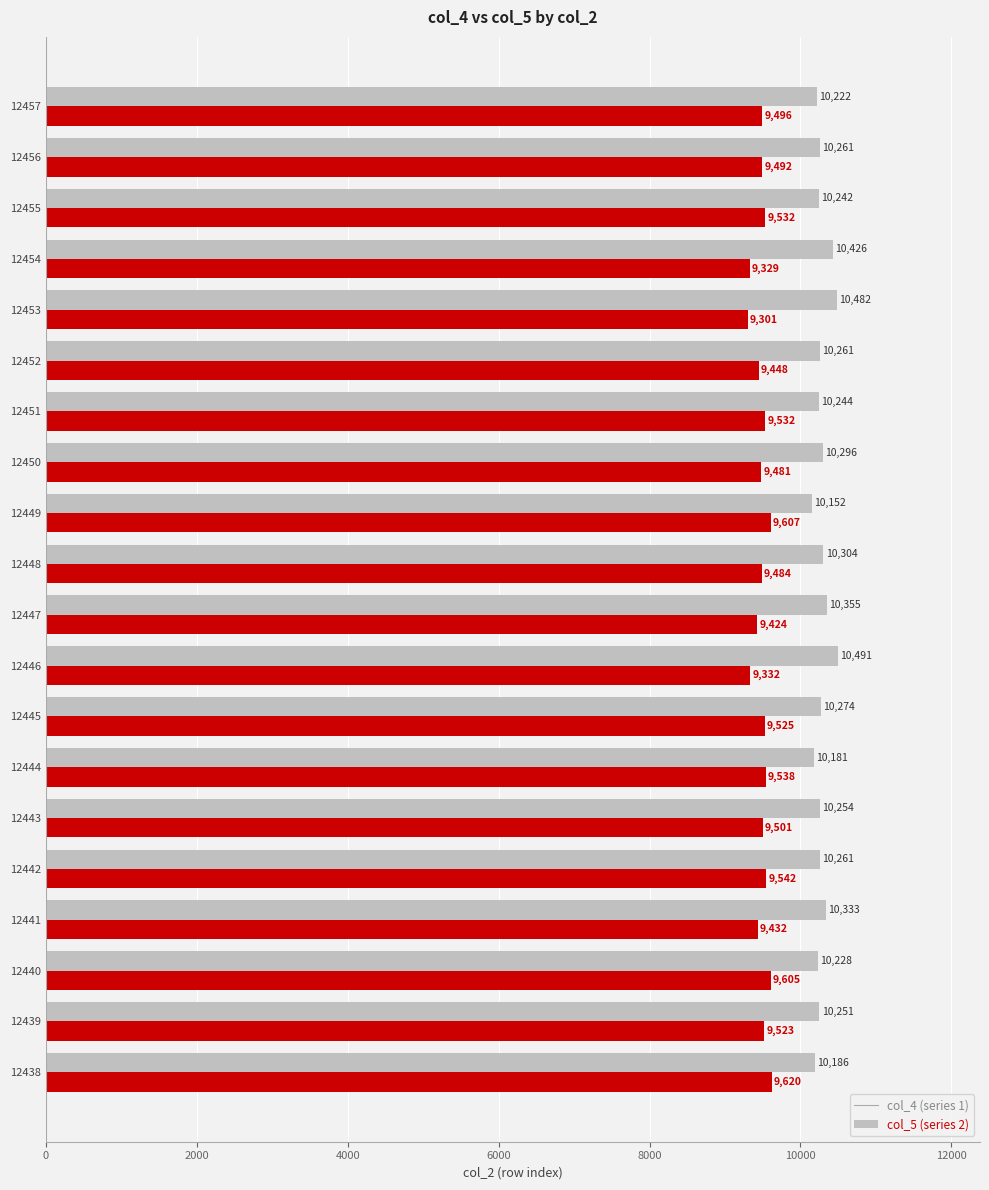

At which category is the sum across all series the highest?

12440